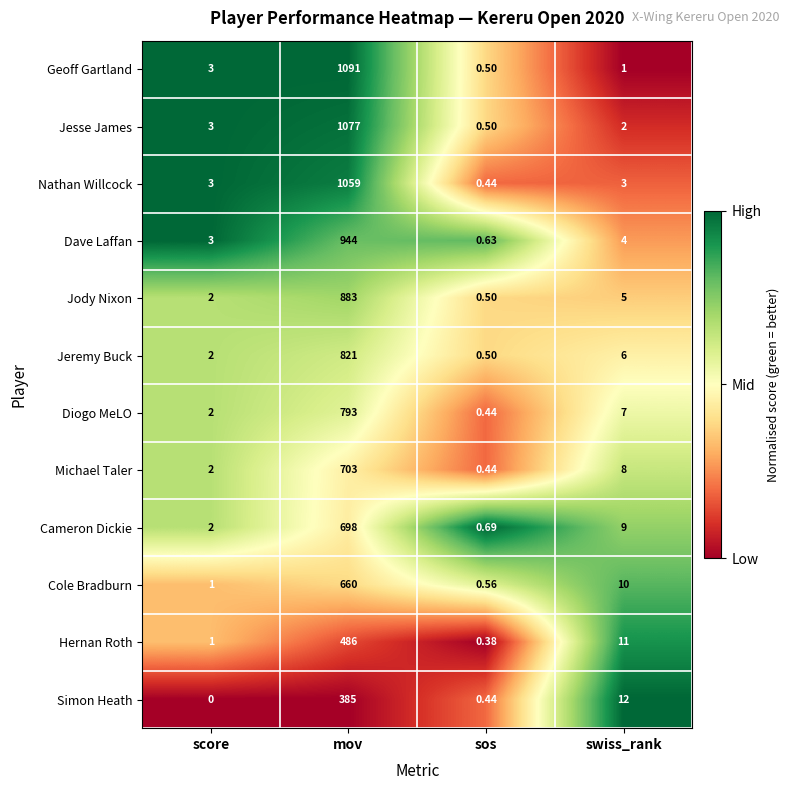

What is the total value across all series at sos?

6.0